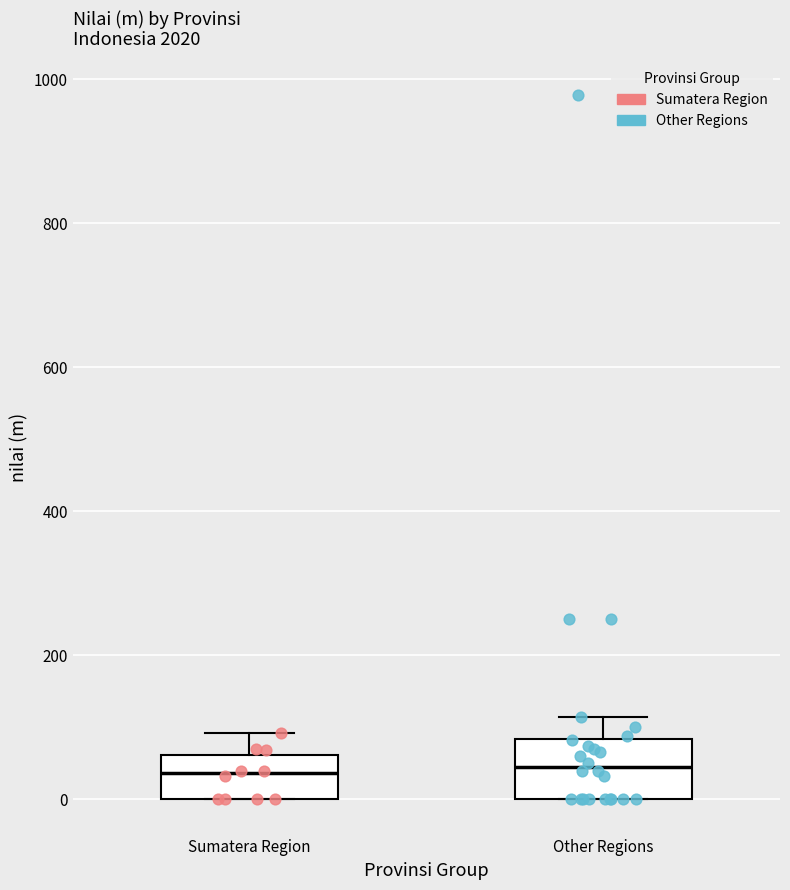

Where does the median line of the box for Sumatera Region sit on the y-axis? The values are not printed on the chart, so give them approximately, as read against the axis.

40